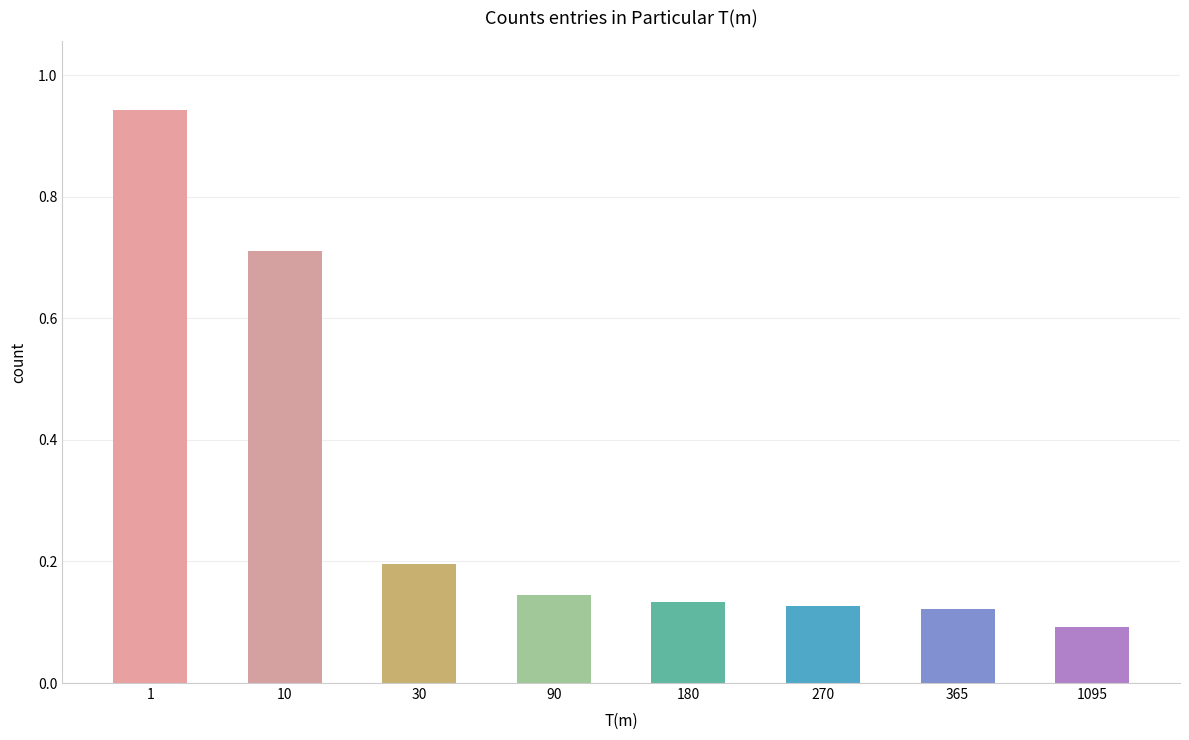

Which label corresponds to the smallest value in the chart?

1095